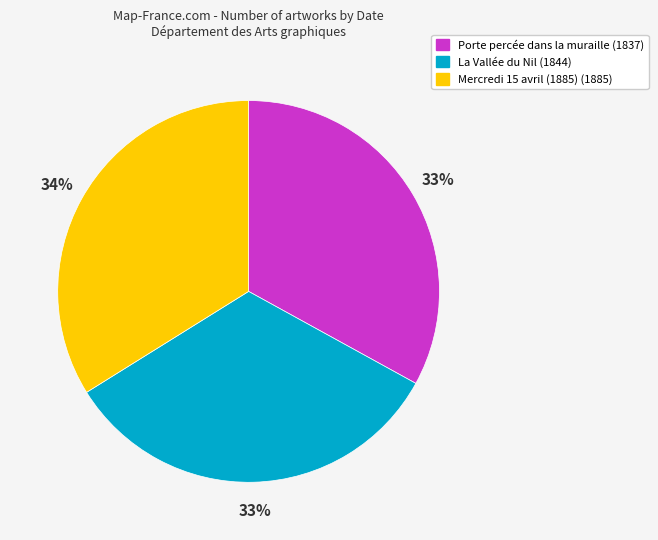

What is the largest slice in the pie chart?

Mercredi 15 avril (1885)